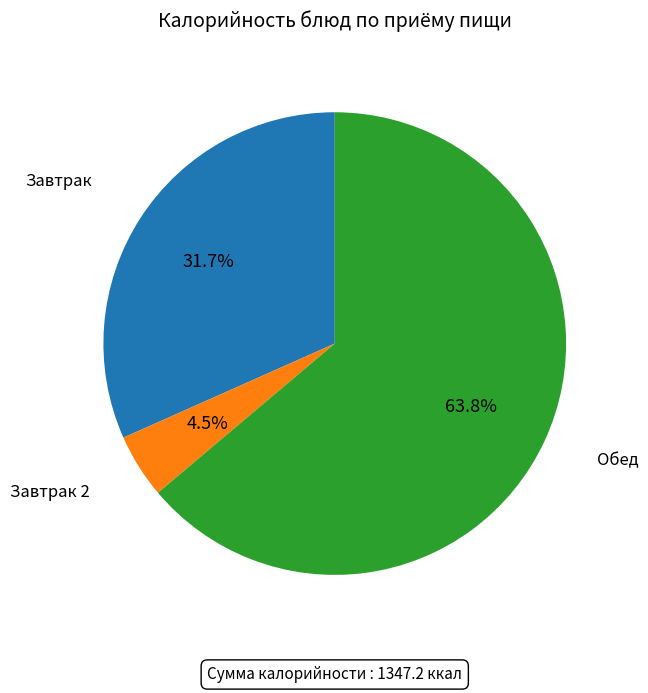

Is there a majority slice in this chart?

Yes